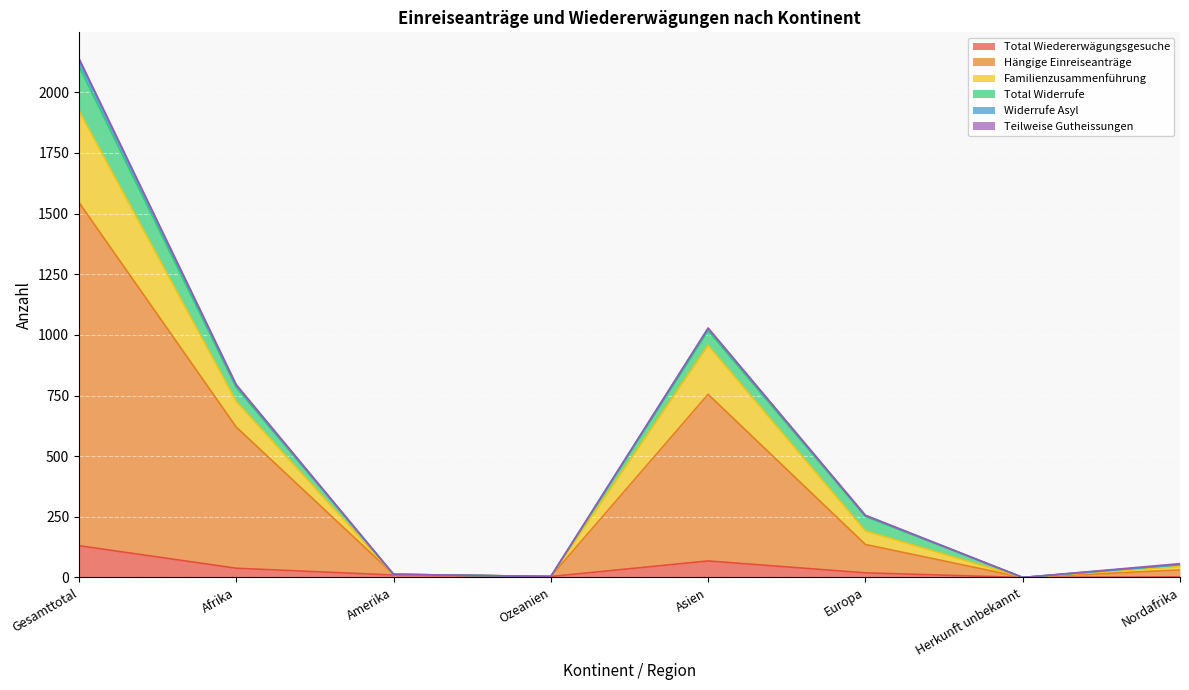

At how many categories does at least one series exceed 1557?

1